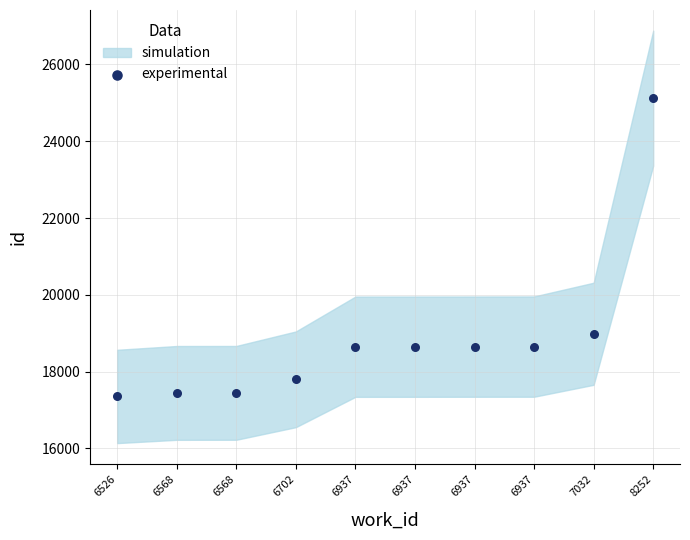

What is the range of Y values (max minus min)?

7767